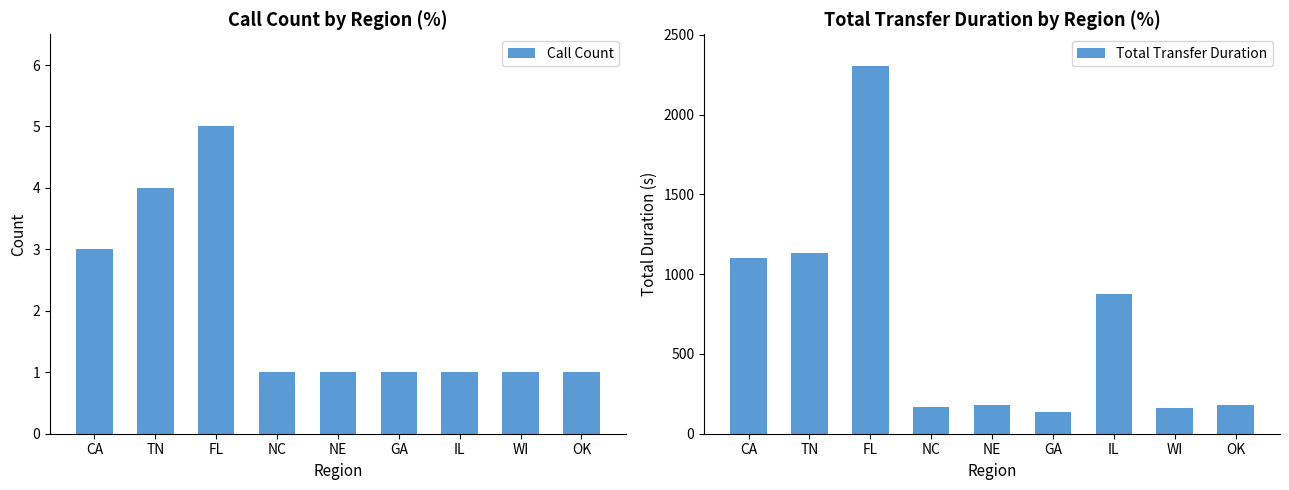

Rank the categories by Call Count value from lowest to highest.

NC, NE, GA, IL, WI, OK, CA, TN, FL